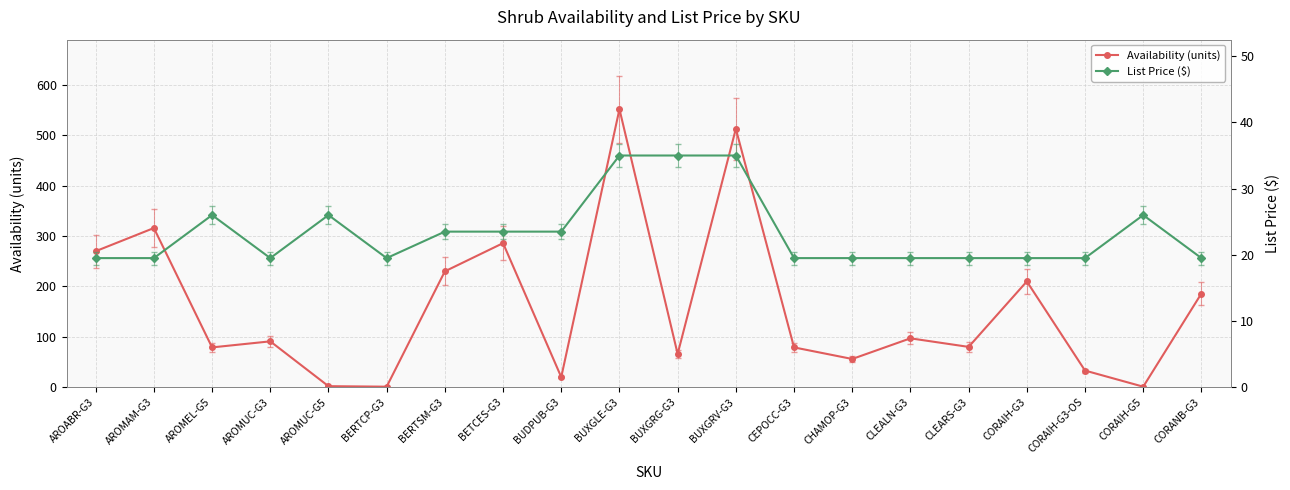

What is the sum of all Availability (units) values?

3168